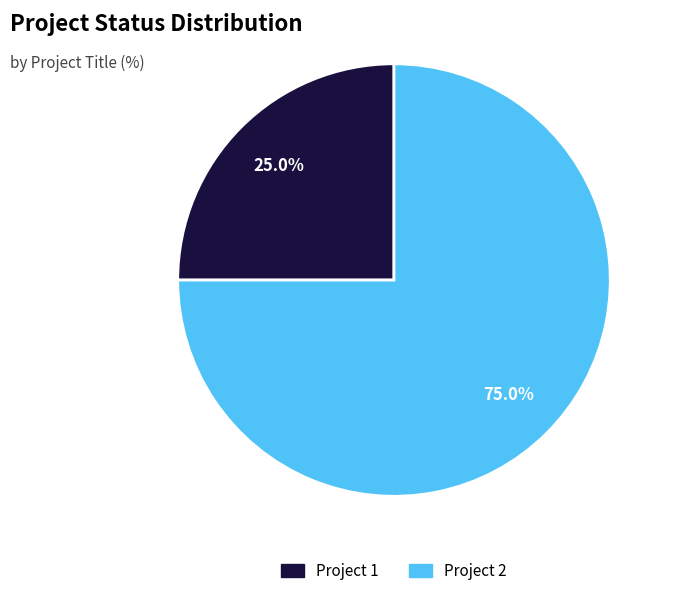

Is the sum of Project 1 and Project 2 greater than half?

Yes